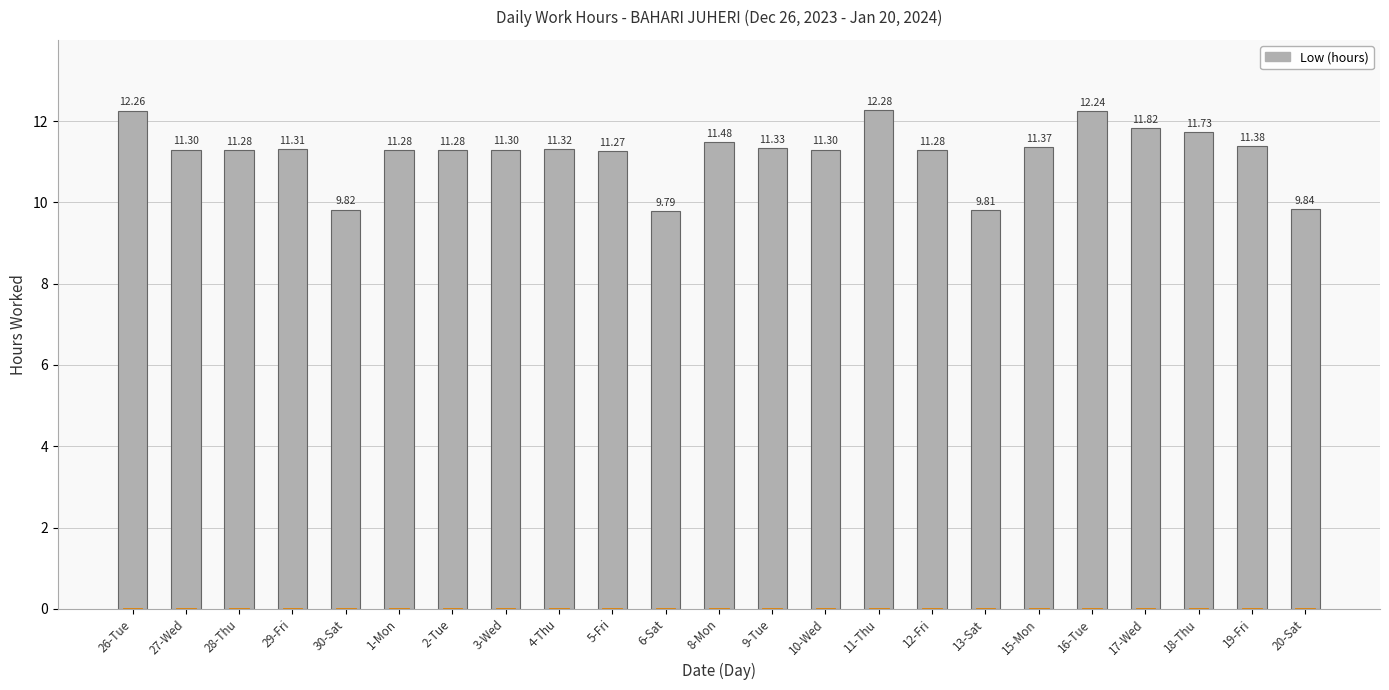

Which has a higher value, 20-Sat or 29-Fri?

29-Fri